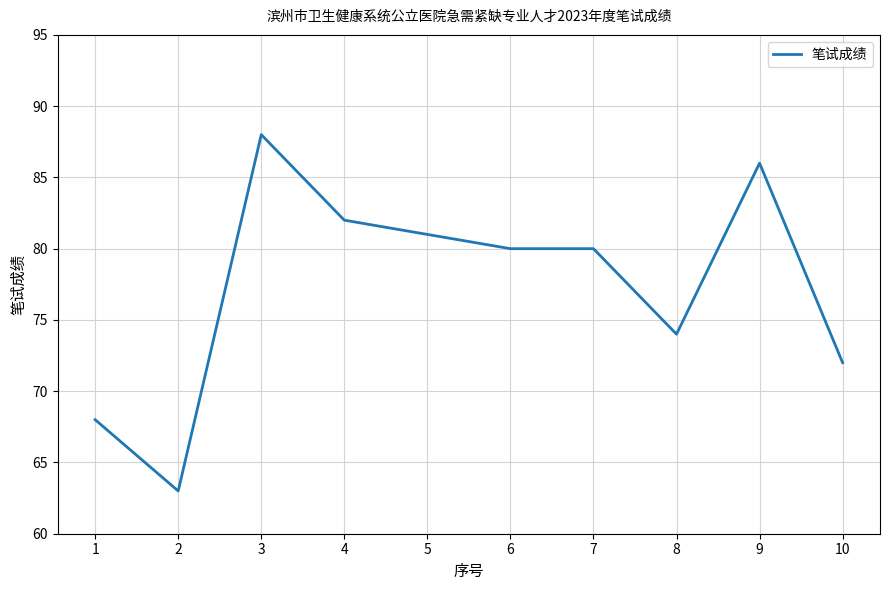

At which category does the chart reach its minimum across all series?

2